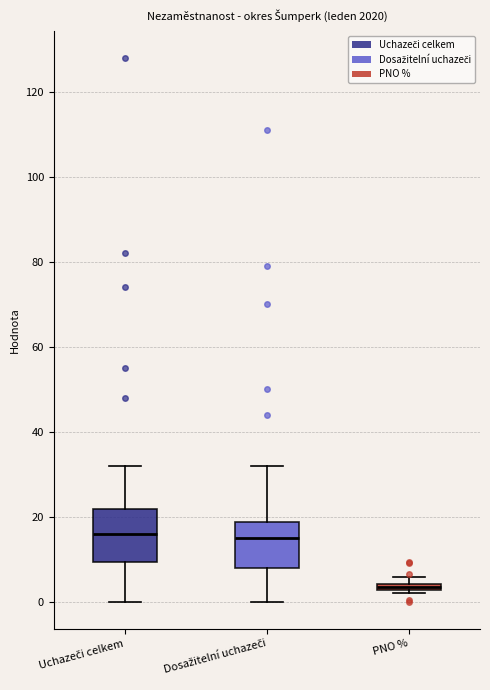

Where is the upper edge of the box for Uchazeči celkem on the y-axis? The values are not printed on the chart, so give them approximately, as read against the axis.

22